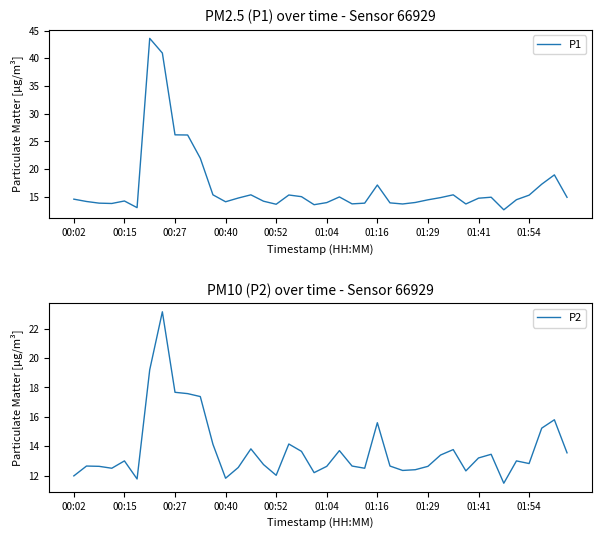

Where does the P1 series first go above 14?

00:02